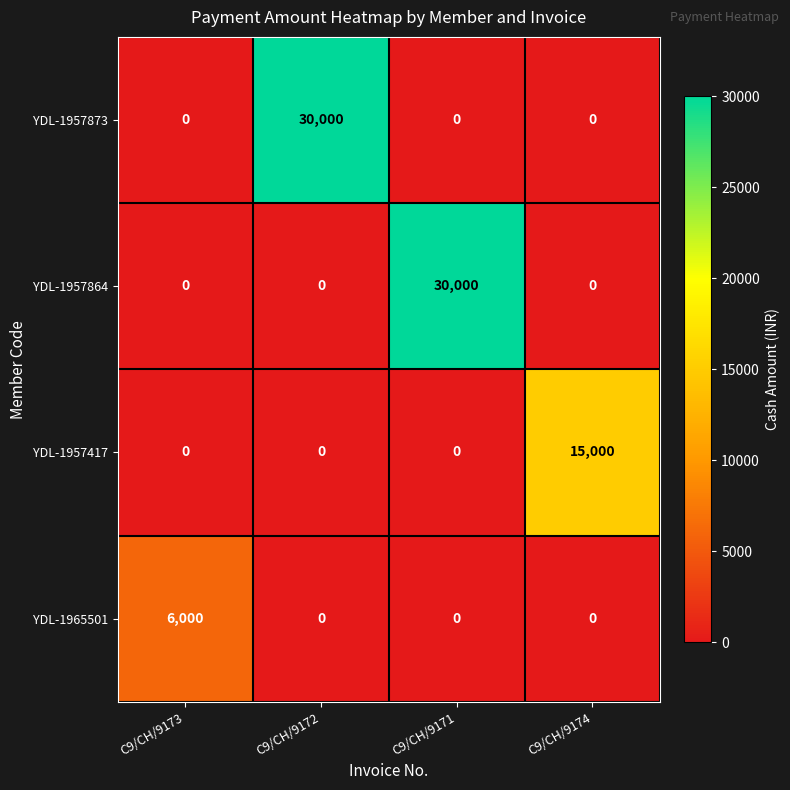

What is the sum of the YDL-1957873 values at C9/CH/9172 and C9/CH/9173?

30000